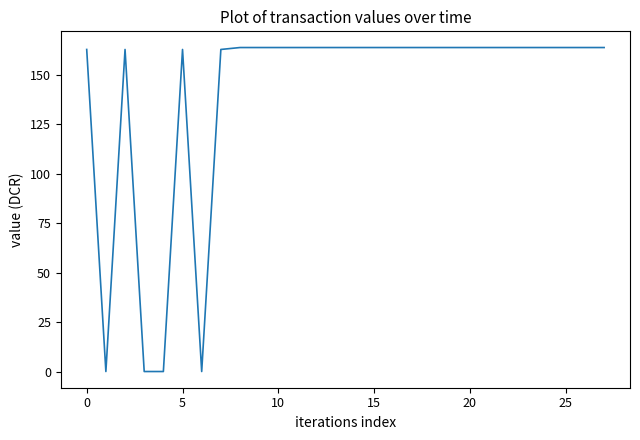

True or false: there are more than 0 points higher than both neighbors.

True